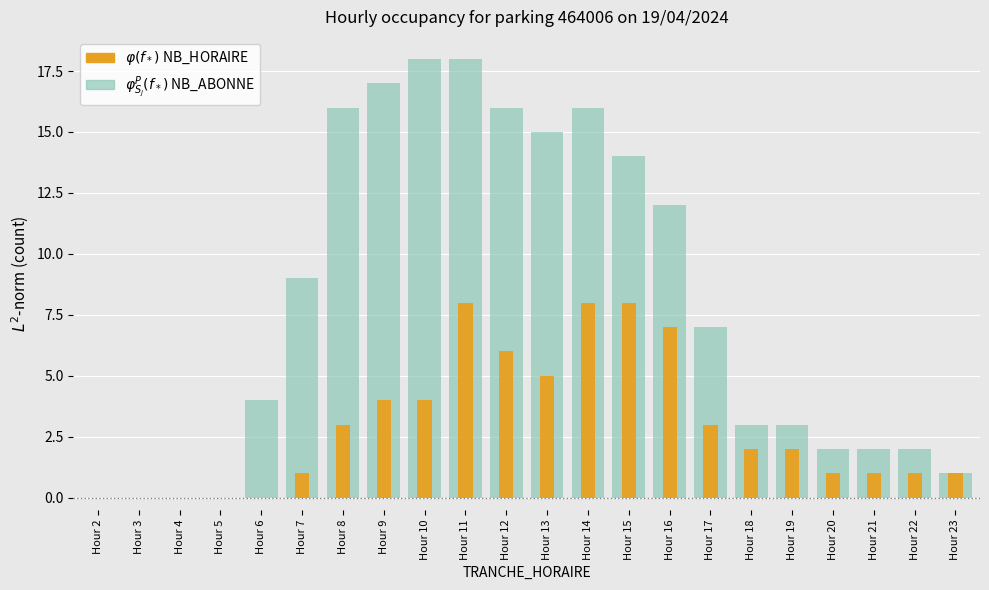

Is it true that NB_HORAIRE equals 1 at Hour 23?

True